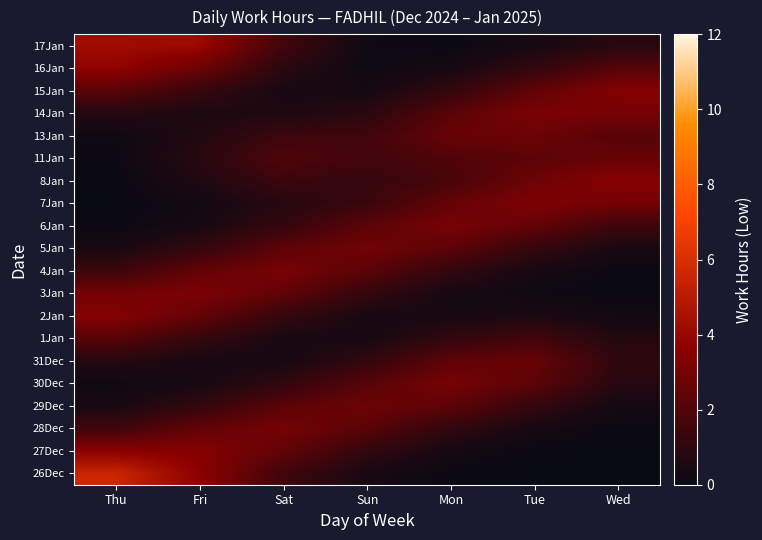

Which has a higher value, Fri or Tue?

Fri